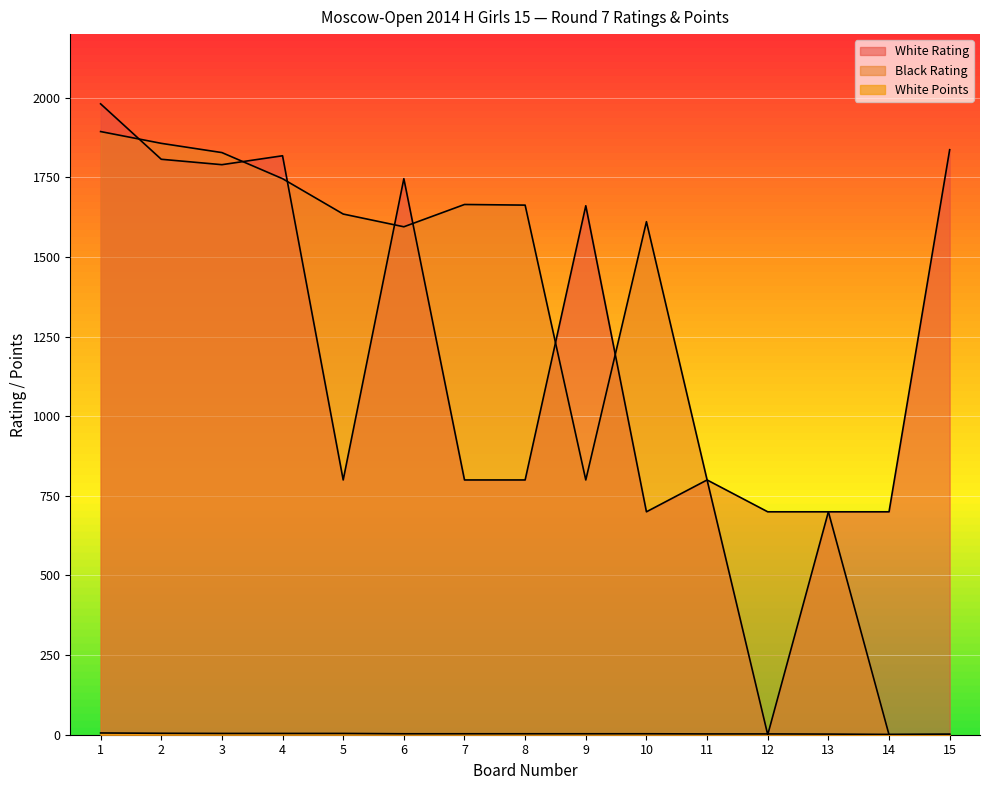

Between 5 and 2, which is larger?

2